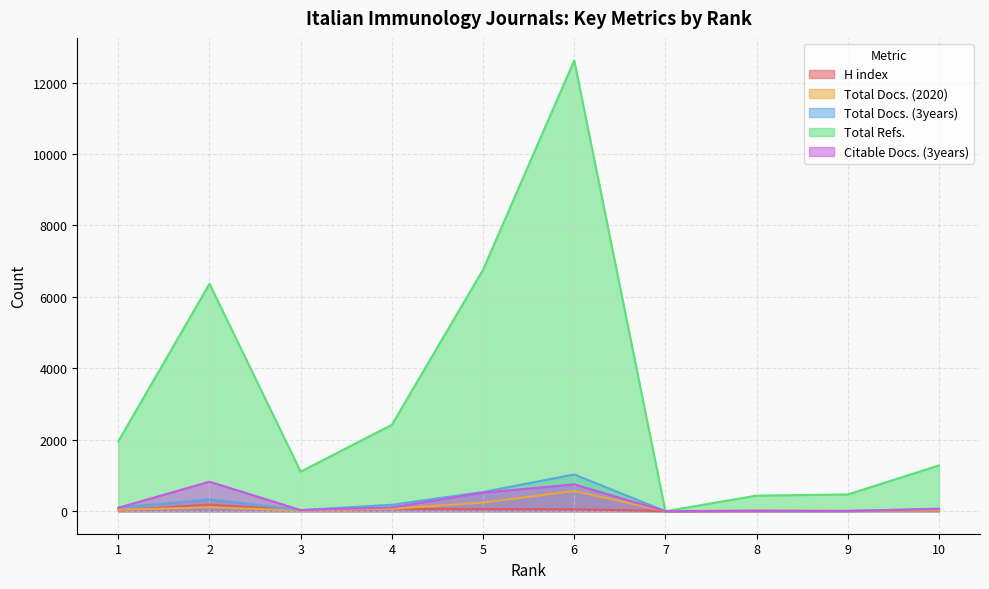

Reading left to right, extract all data points from this chart.

H index: 1=22	2=184	3=29	4=65	5=61	6=56	7=0	8=2	9=5	10=21
Total Docs. (2020): 1=39	2=108	3=19	4=67	5=241	6=564	7=0	8=21	9=8	10=26
Total Docs. (3years): 1=100	2=327	3=31	4=179	5=537	6=1028	7=0	8=10	9=5	10=72
Total Refs.: 1=1956	2=6369	3=1107	4=2419	5=6762	6=12622	7=0	8=436	9=468	10=1282
Citable Docs. (3years): 1=95	2=826	3=30	4=106	5=518	6=751	7=0	8=9	9=5	10=61